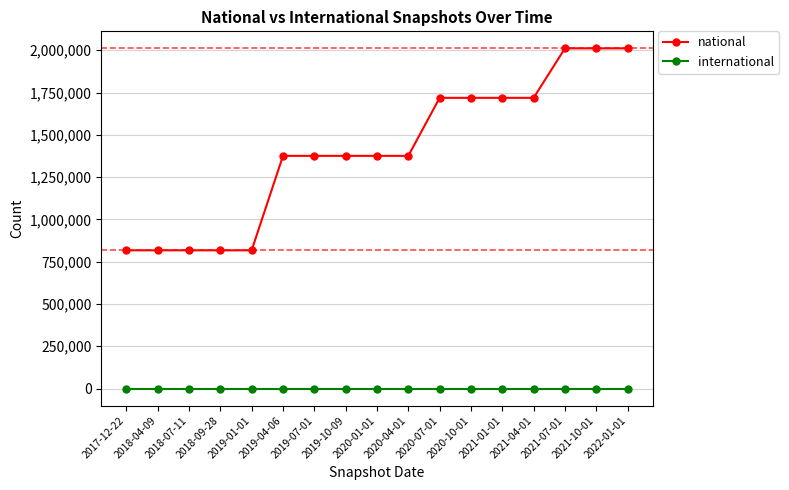

How many data points does each series have?

17